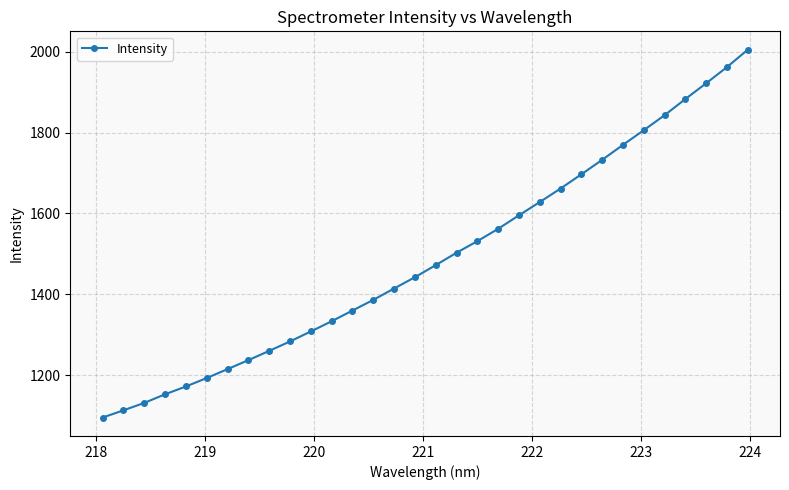

What is the value of the 13th point from the left?

1359.8